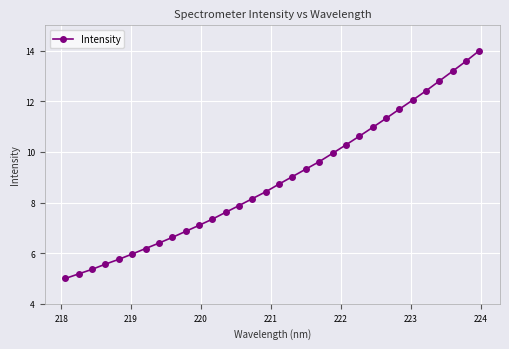

What is the average value?

8.9